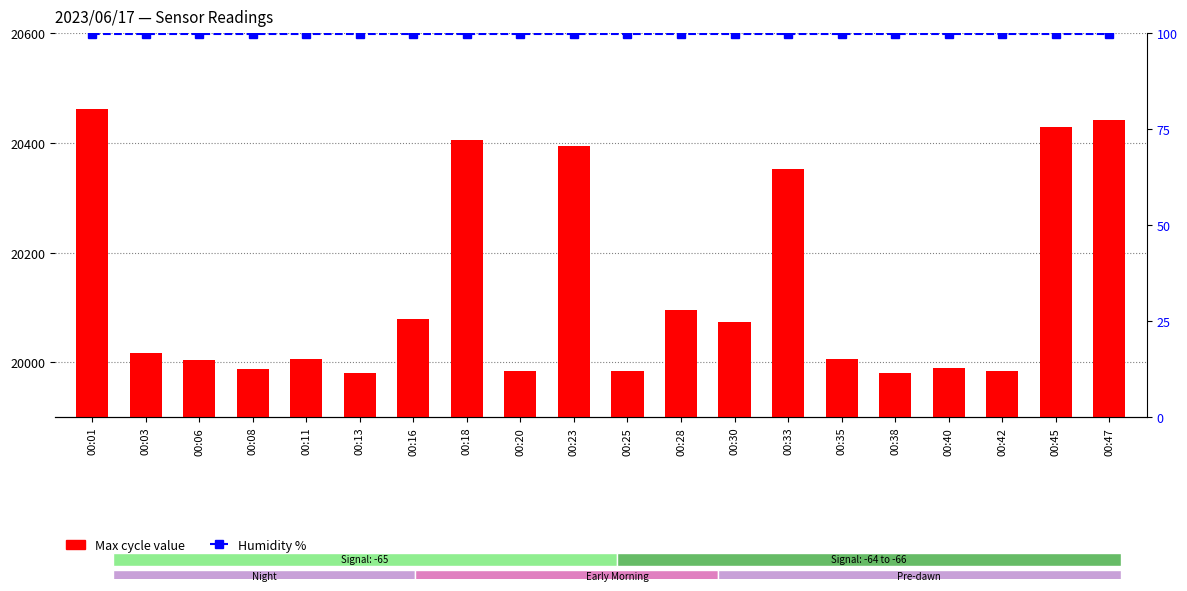

What is the value of the Humidity bar at the 2nd from the left?

99.9